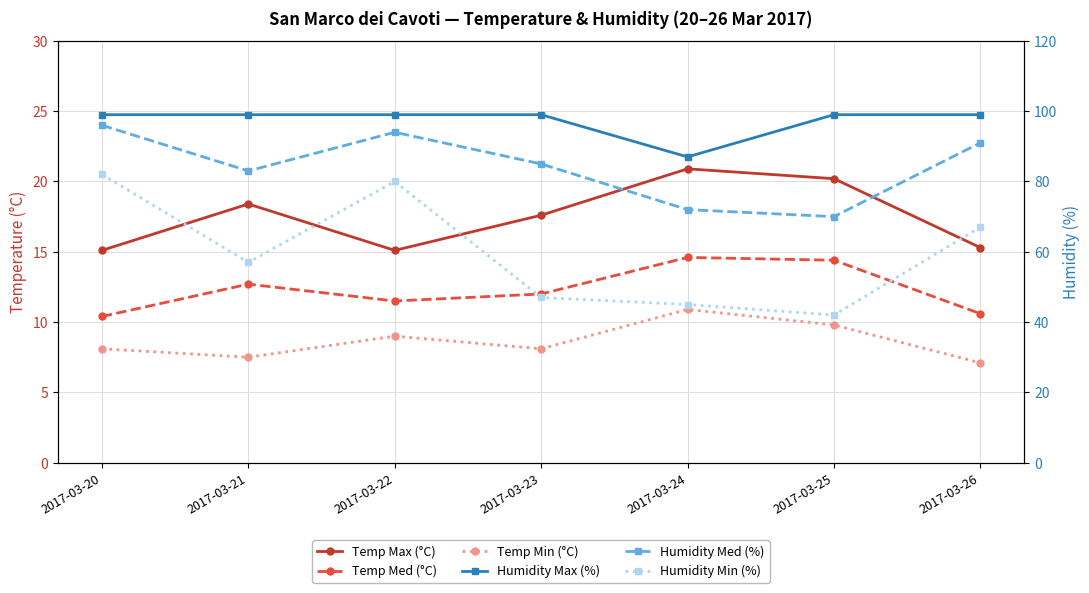

Reading right to left, extract all data points from this chart.

Temp Max (°C): 15.3	20.2	20.9	17.6	15.1	18.4	15.1
Temp Med (°C): 10.6	14.4	14.6	12.0	11.5	12.7	10.4
Temp Min (°C): 7.1	9.8	10.9	8.1	9.0	7.5	8.1
Humidity Max (%): 99.0	99.0	87.0	99.0	99.0	99.0	99.0
Humidity Med (%): 91.0	70.0	72.0	85.0	94.0	83.0	96.0
Humidity Min (%): 67.0	42.0	45.0	47.0	80.0	57.0	82.0